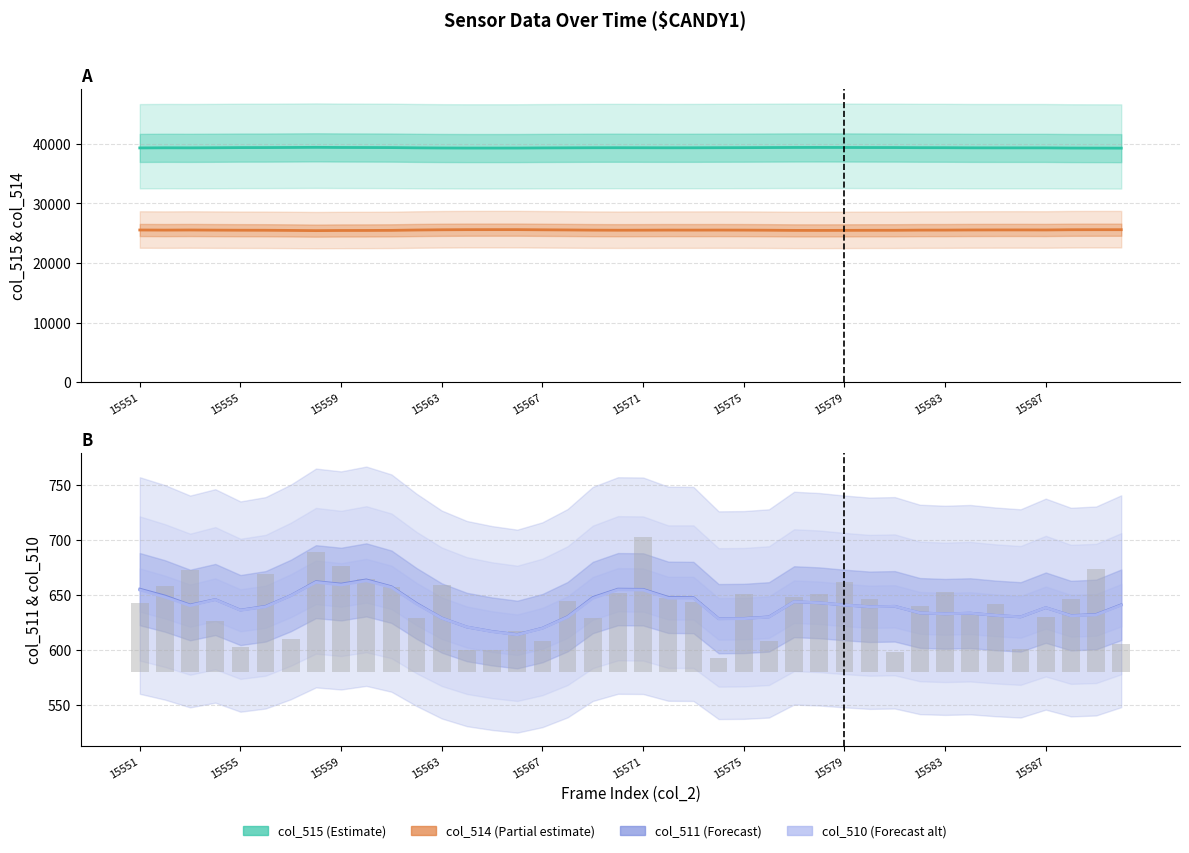

What is the value of the col_510 (Forecast alt) bar at the 39th from the left?

632.0